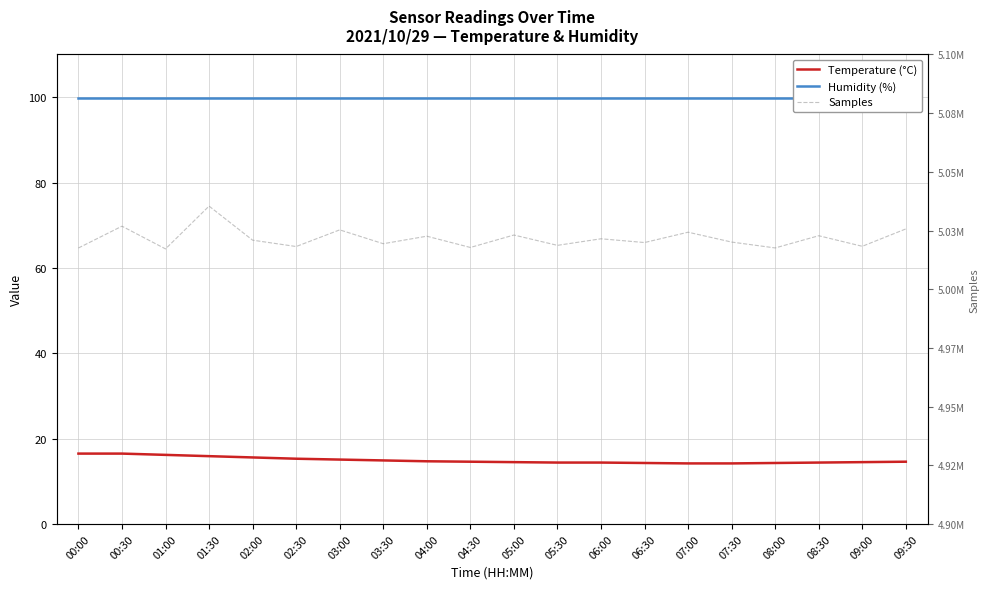

Between 01:00 and 02:30, which series saw the biggest shift?

Samples